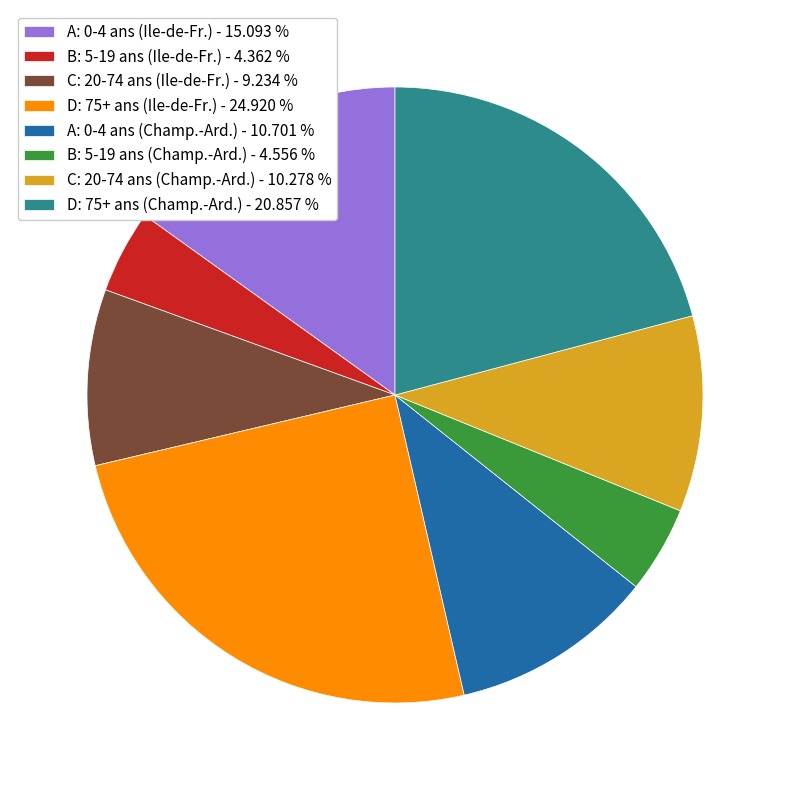

What is the ratio of the value at D: 75+ ans (Ile-de-Fr.) - 24.920 % to the value at D: 75+ ans (Champ.-Ard.) - 20.857 %?

1.2